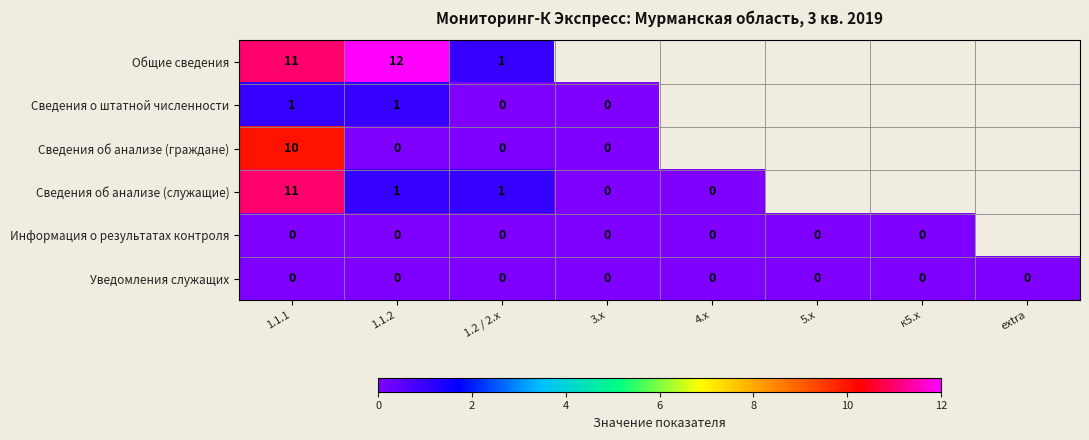

True or false: Общие сведения has a value of 11 at 1.1.1.

True